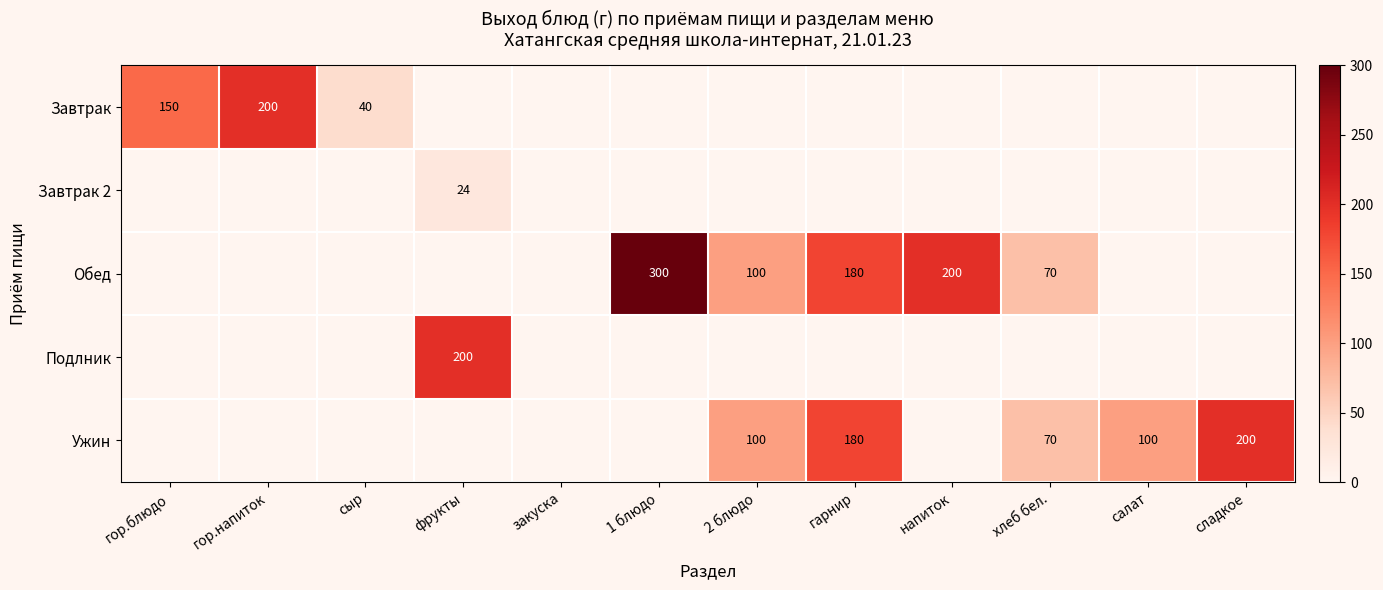

Count the number of categories in the chart.

12